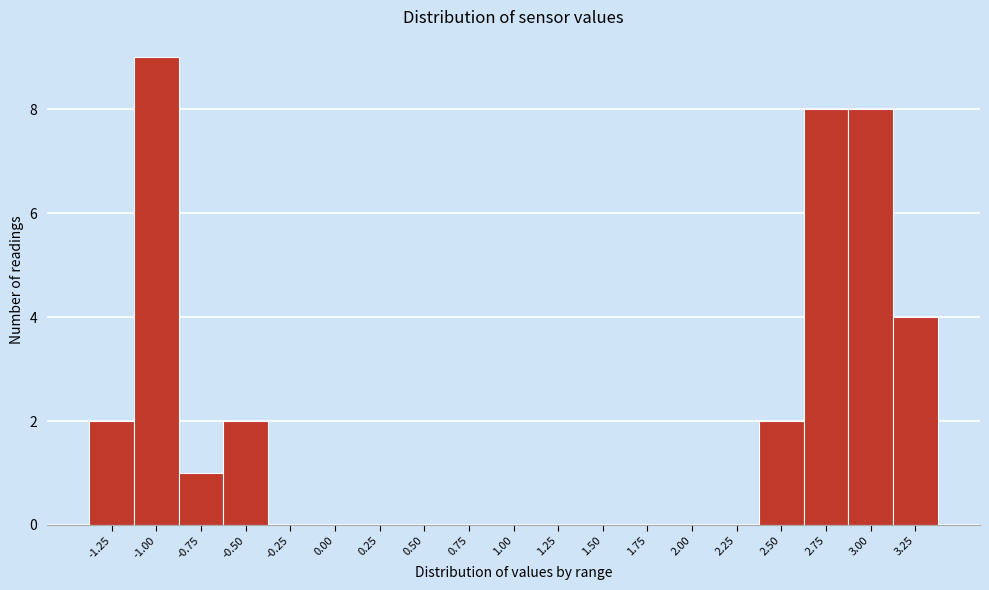

Reading right to left, transcribe all the data shown in this chart.

3.25=4	3.00=8	2.75=8	2.50=2	2.25=0	2.00=0	1.75=0	1.50=0	1.25=0	1.00=0	0.75=0	0.50=0	0.25=0	0.00=0	-0.25=0	-0.50=2	-0.75=1	-1.00=9	-1.25=2